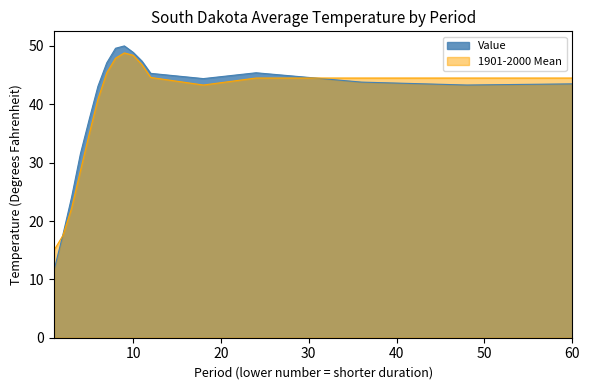

Which series has the largest total across all categories?

Value